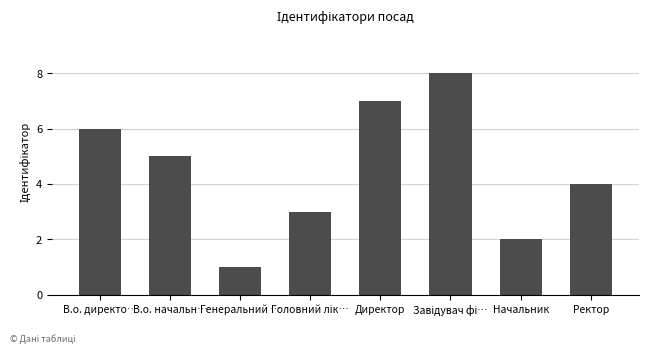

What is the difference between the second highest and second lowest values?

5